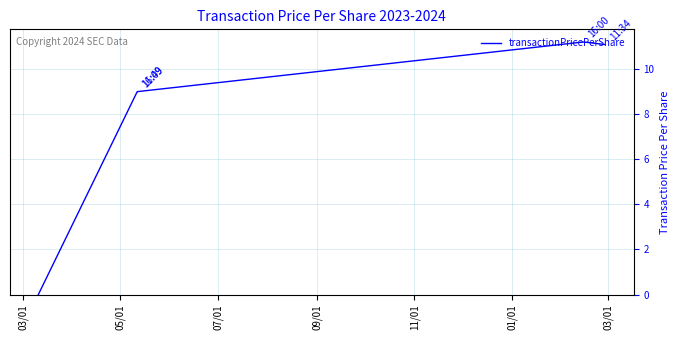

Reading right to left, transcribe all the data shown in this chart.

11.1	11.2	9.0	9.0	0.0